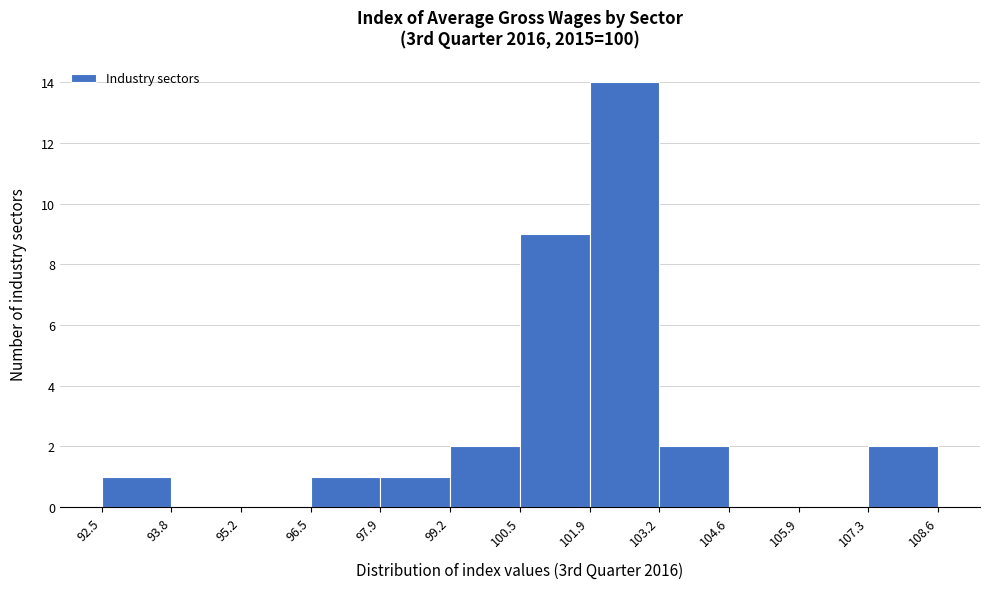

Reading left to right, transcribe this chart: for each bar, give the range it covers on the x-axis and its height. The values are not printed on the chart, so give them approximately, as read against the axis.

92.5 to 93.8: 1
93.8 to 95.2: 0
95.2 to 96.5: 0
96.5 to 97.9: 1
97.9 to 99.2: 1
99.2 to 100.5: 2
100.5 to 101.9: 9
101.9 to 103.2: 14
103.2 to 104.6: 2
104.6 to 105.9: 0
105.9 to 107.3: 0
107.3 to 108.6: 2